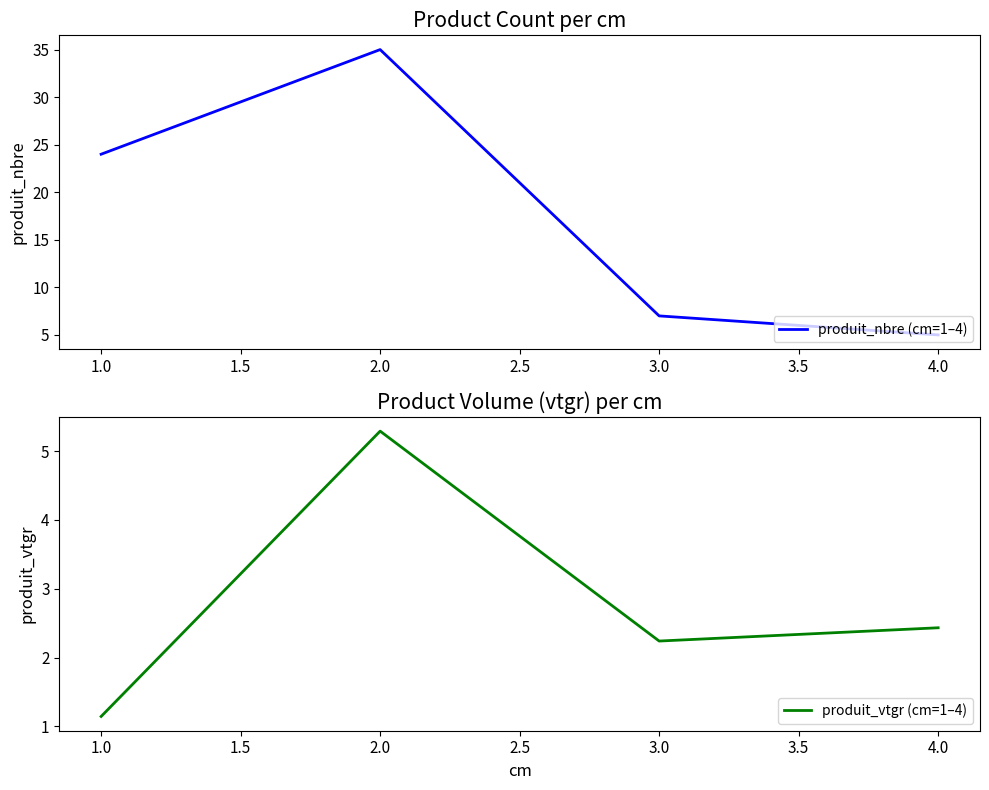

True or false: produit_nbre (cm=1–4) and produit_vtgr (cm=1–4) intersect in this chart.

False